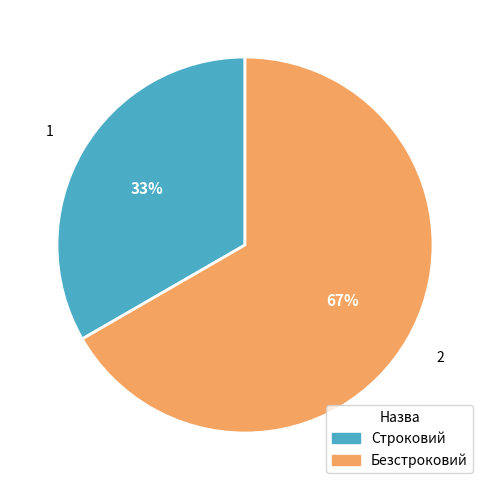

Combined, do Строковий and Безстроковий account for over 50%?

Yes